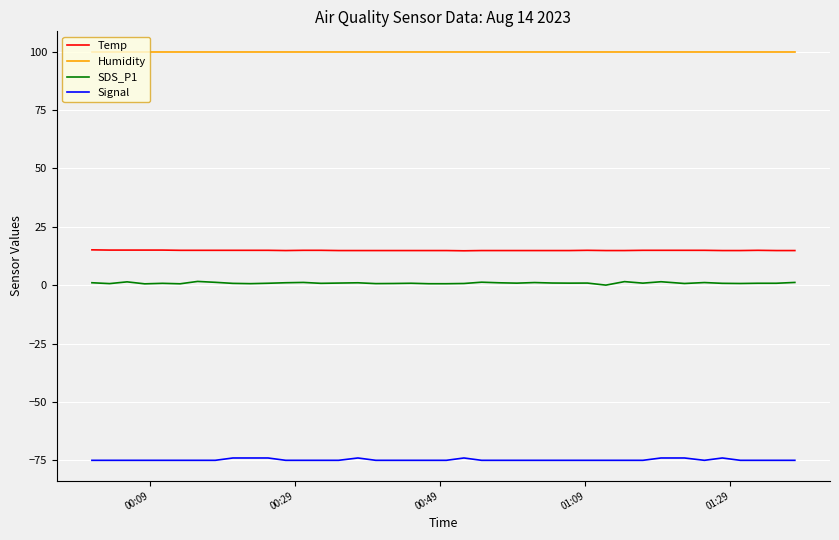

Which series has the largest total across all categories?

Humidity